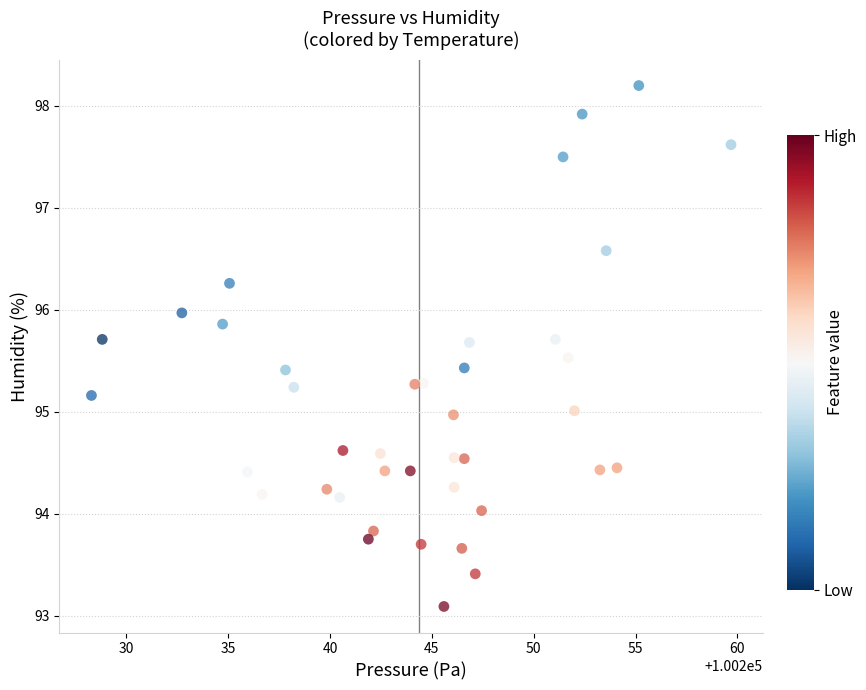

What is the range of Y values (max minus min)?

5.1